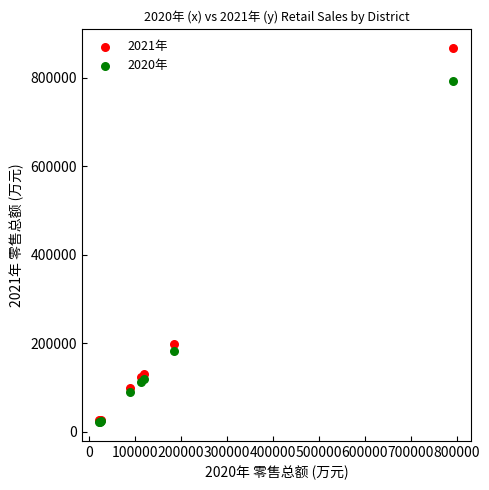

Across all series, what Y value is closest to 445218?

199536